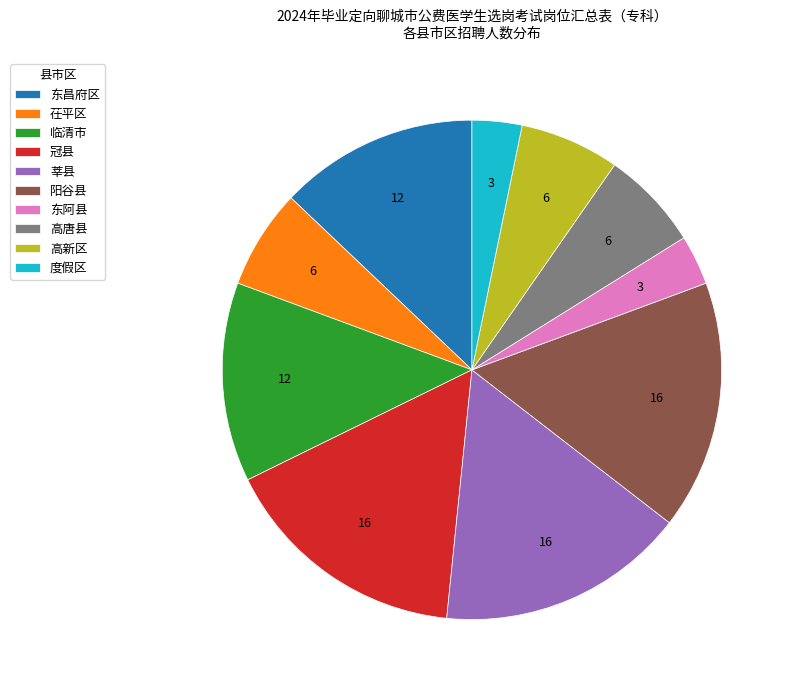

Approximately how many times larger is the value at 度假区 compared to 高唐县?

0.5